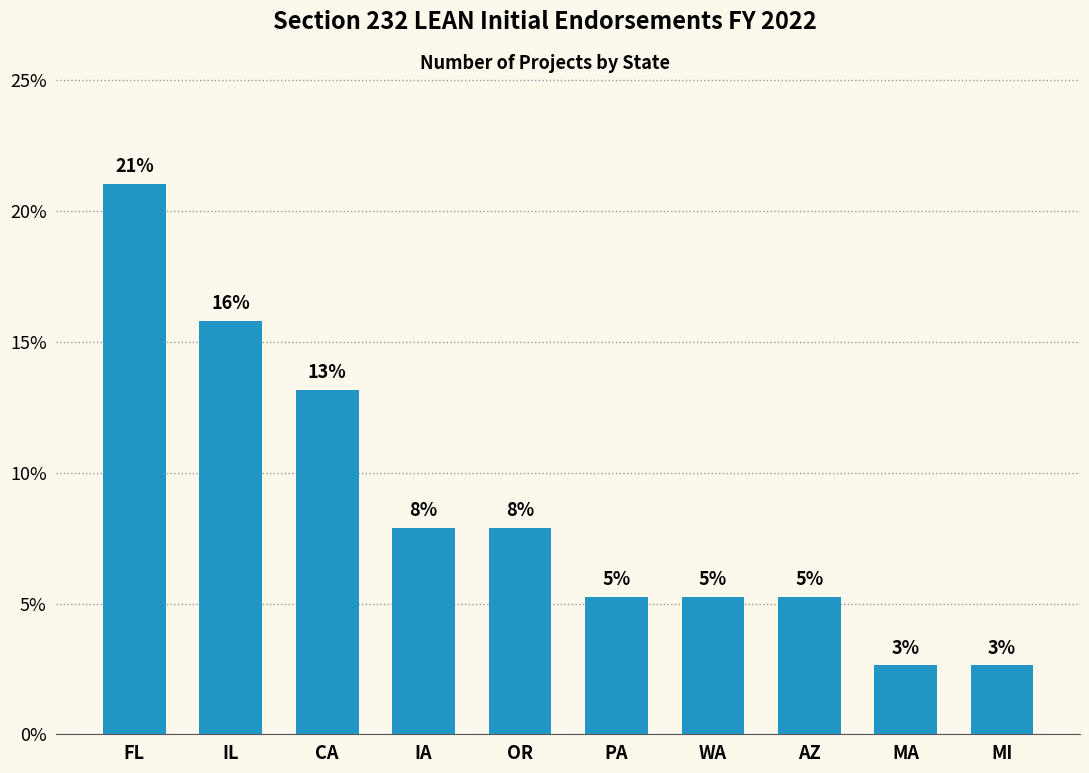

How many bars are there in total?

10